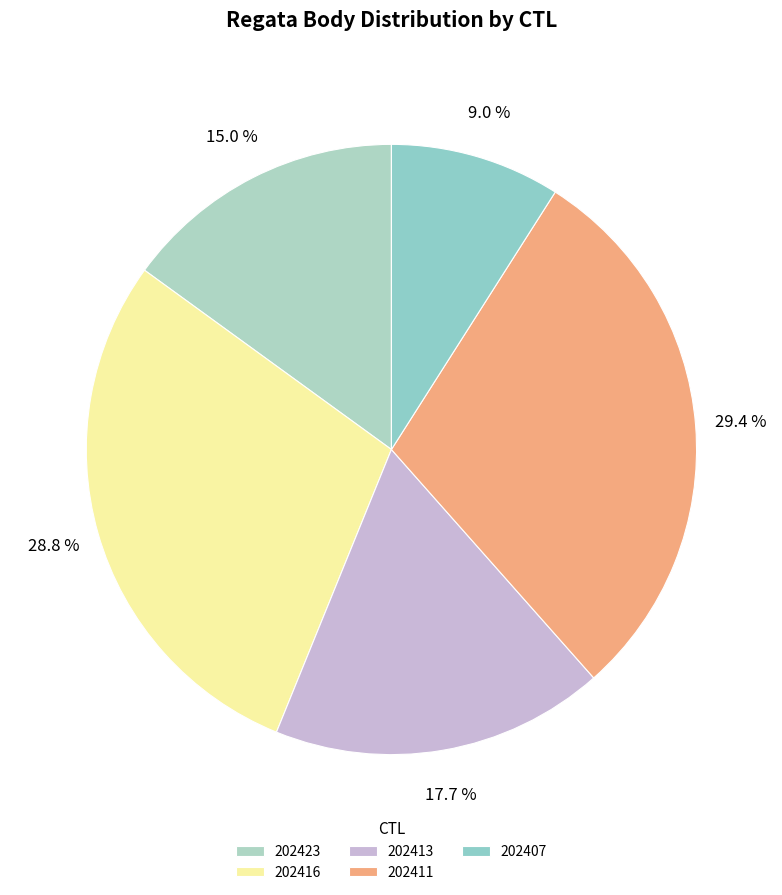

To the nearest percent, what percentage of the pie is 202411?

29%